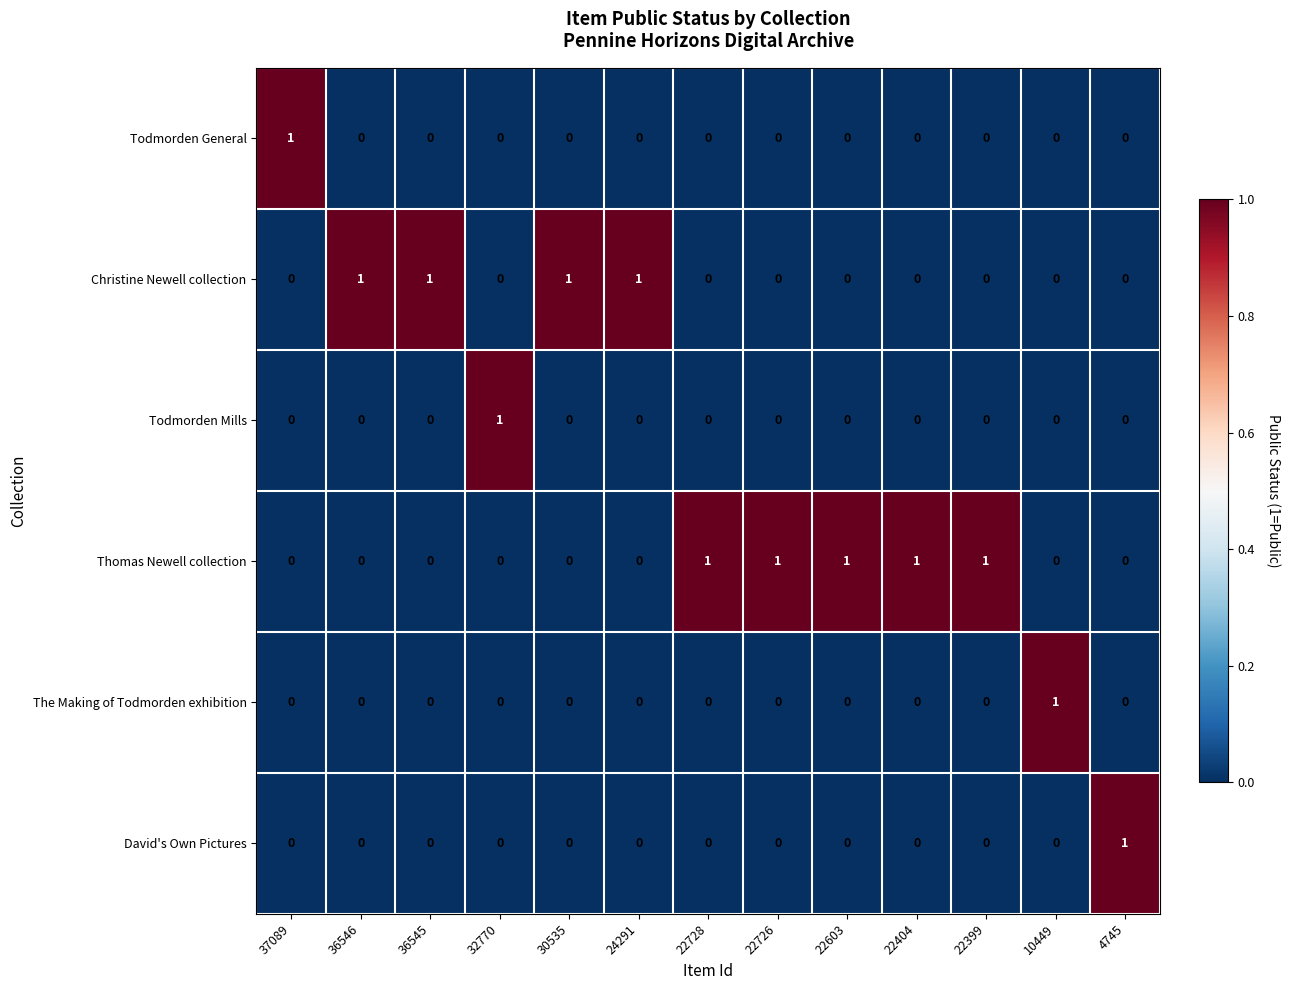

Is the value of Thomas Newell collection at 22399 greater than the value of Christine Newell collection at 37089?

Yes